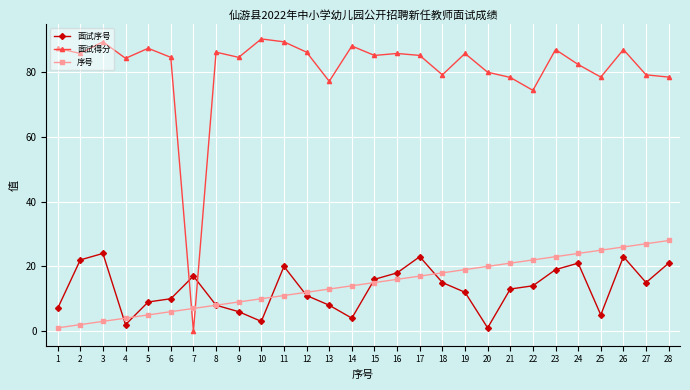

Which category has the highest value across all series?

10